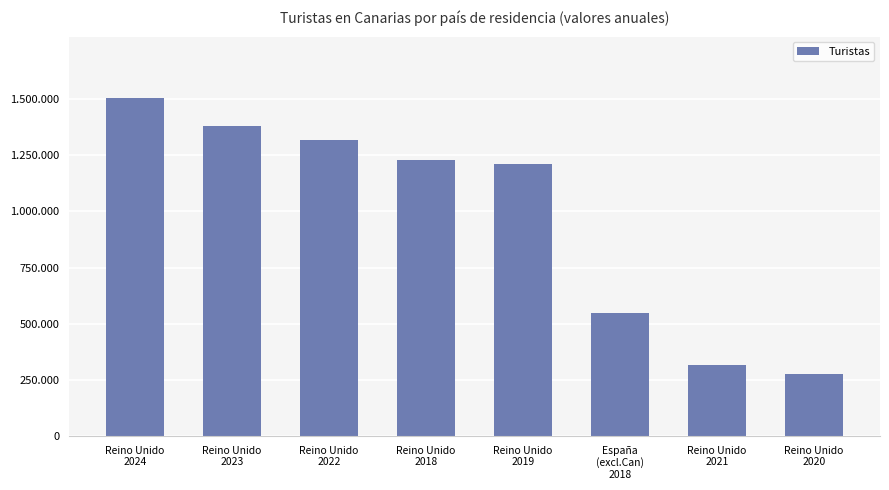

Is it true that the value at Reino Unido
2020 is 276003?

True